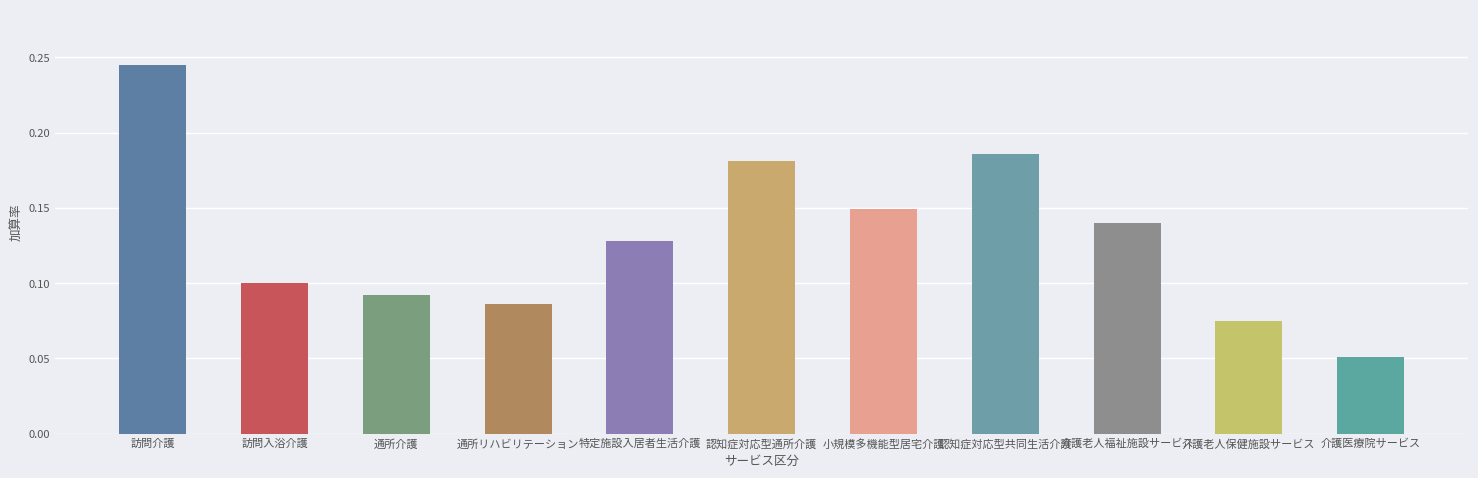

The value at 小規模多機能型居宅介護 is 0.1. True or false?

True